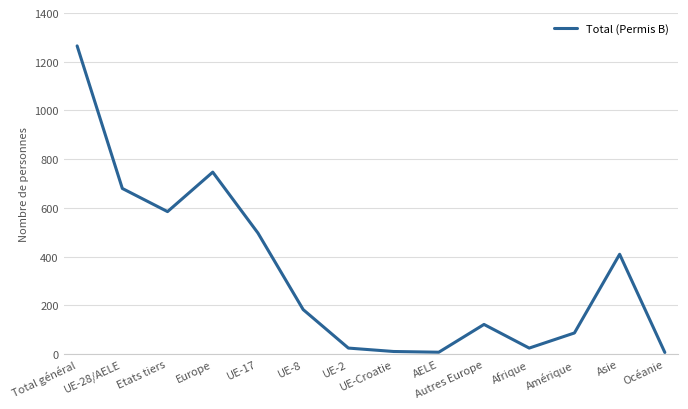

Approximately how many times larger is the value at Etats tiers compared to UE-28/AELE?

0.9